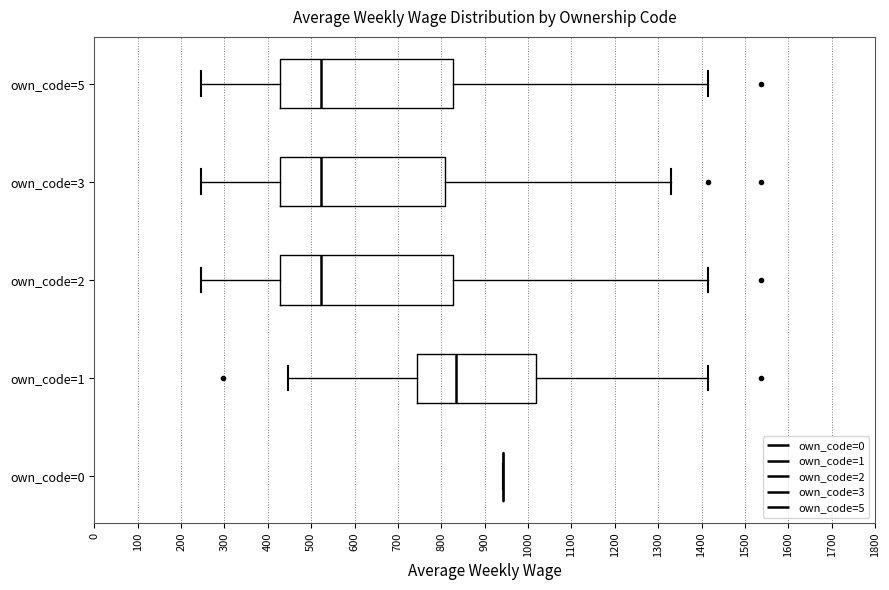

Where does the right whisker of the box for own_code=3 end on the x-axis? The values are not printed on the chart, so give them approximately, as read against the axis.

1330